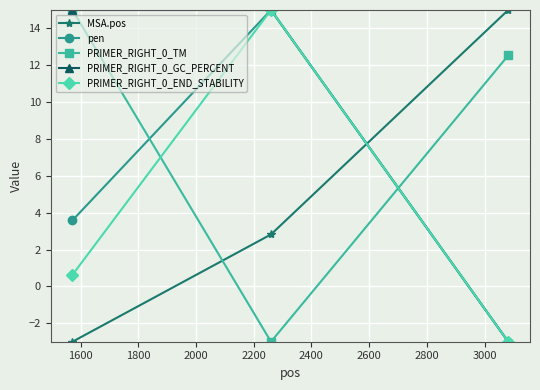

Which series has the largest total across all categories?

PRIMER_RIGHT_0_GC_PERCENT